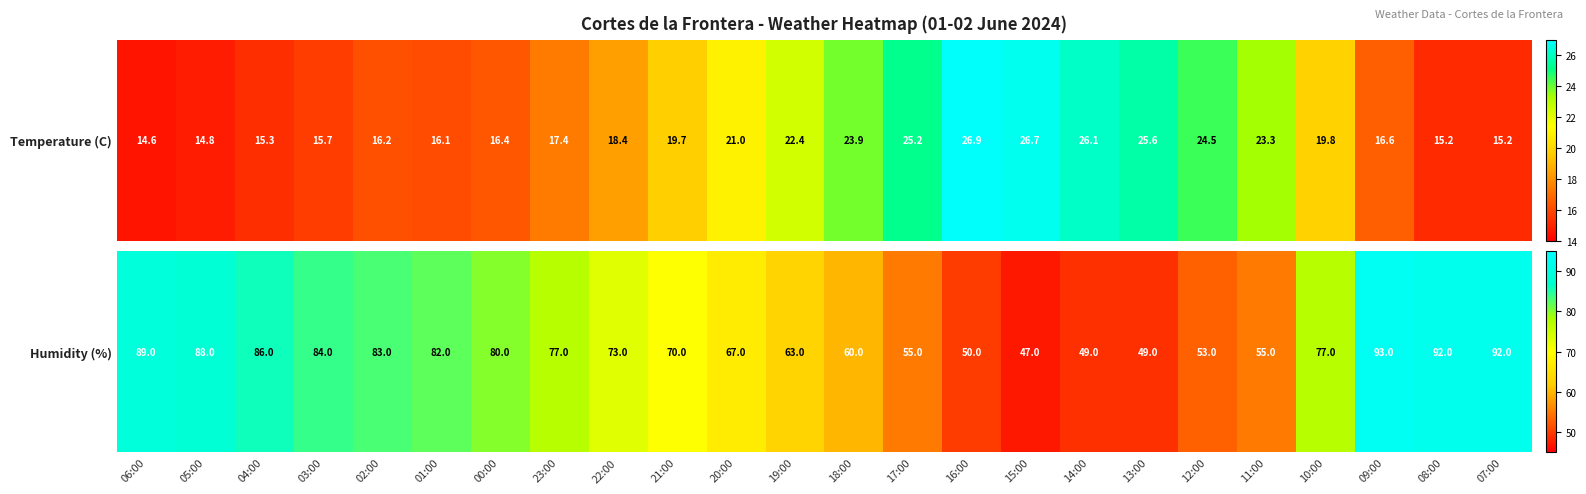

List the labels in order of value, smallest first.

15:00, 14:00, 13:00, 16:00, 12:00, 17:00, 11:00, 18:00, 19:00, 20:00, 21:00, 22:00, 23:00, 10:00, 00:00, 01:00, 02:00, 03:00, 04:00, 05:00, 06:00, 08:00, 07:00, 09:00